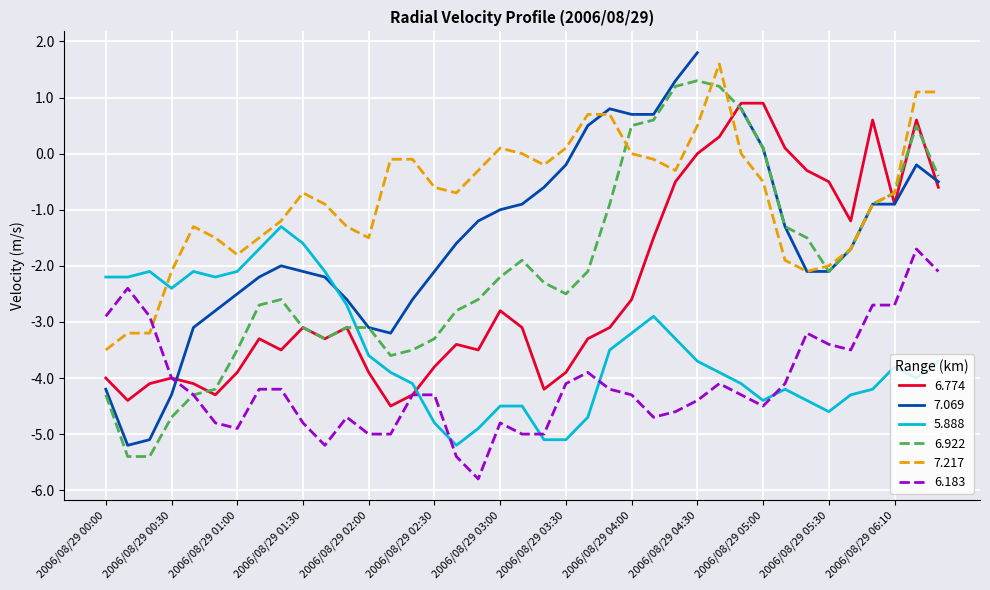

True or false: 6.922 has more than 2 points higher than both neighbors.

True